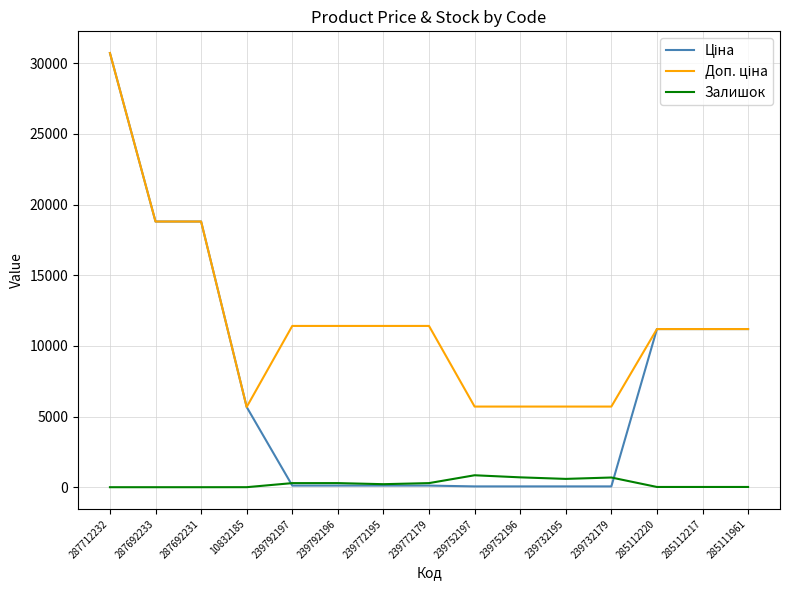

The Залишок series shows 290.0 at 239772179. True or false?

True